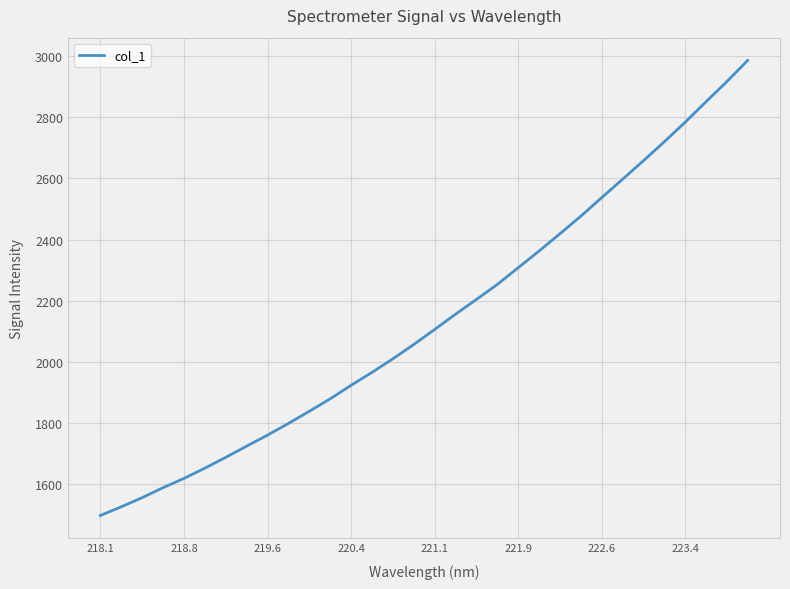

What is the minimum value shown in the chart?

1497.2